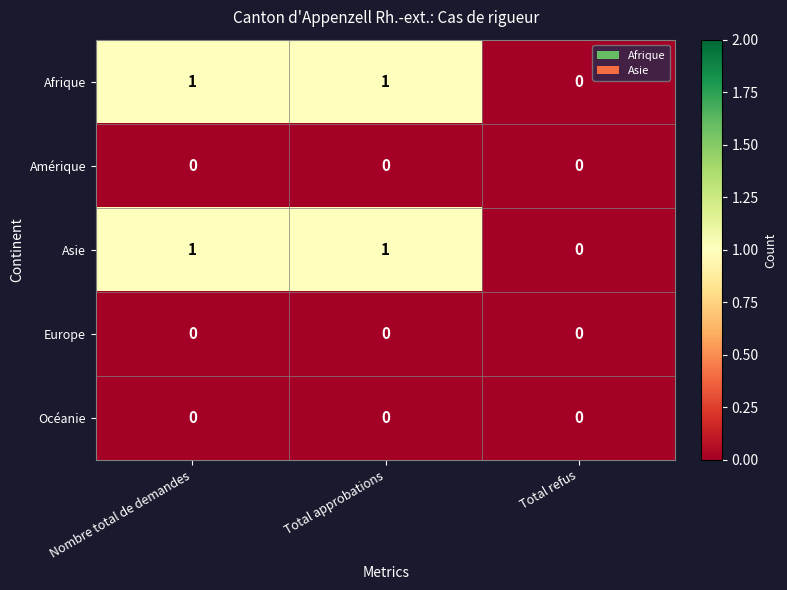

Count the Asie values in the range 0 to 1.

3